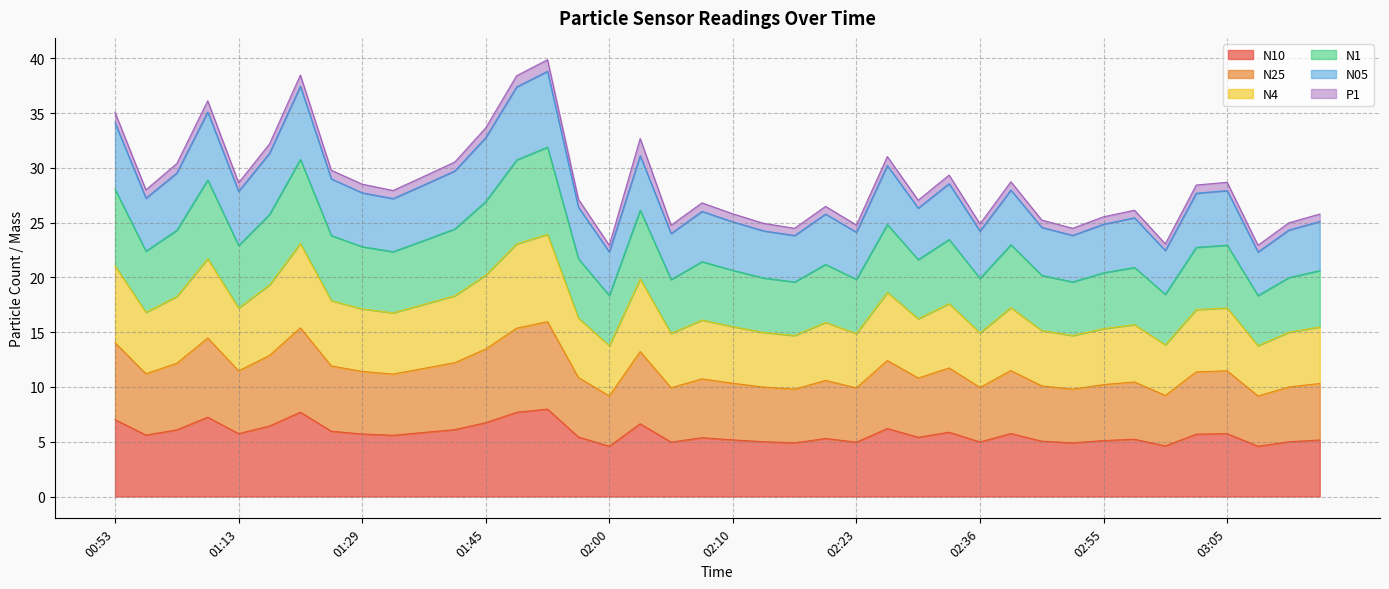

Does the chart have visible grid lines?

Yes